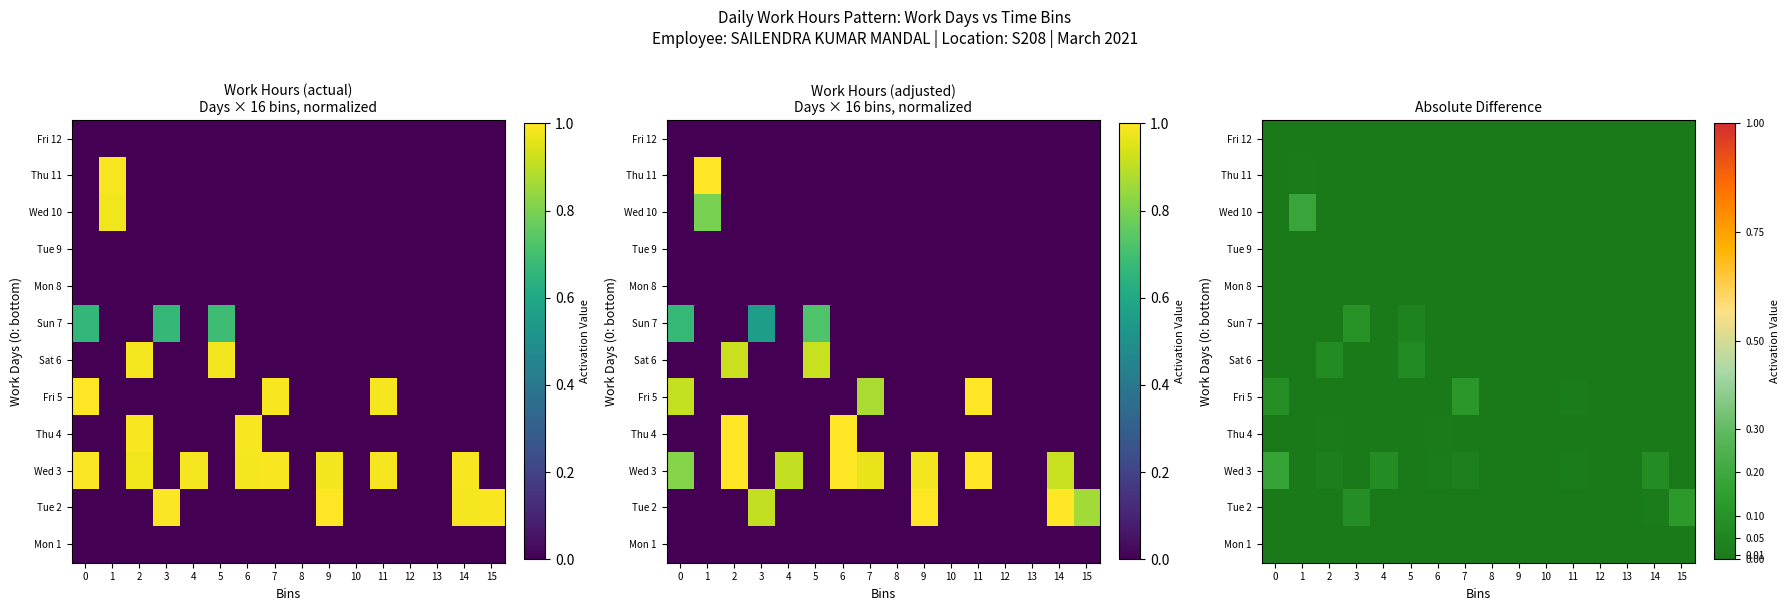

The value of Fri 5 at 12 is 0.0. True or false?

True